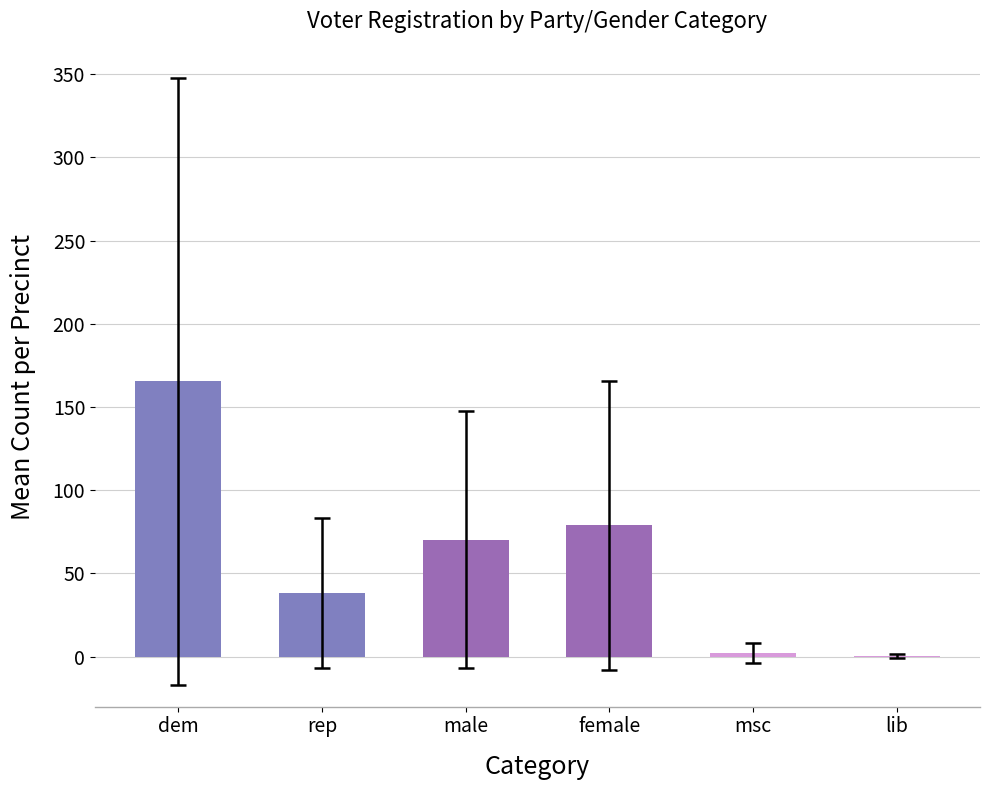

What is the sum of the values at male and rep?

108.4